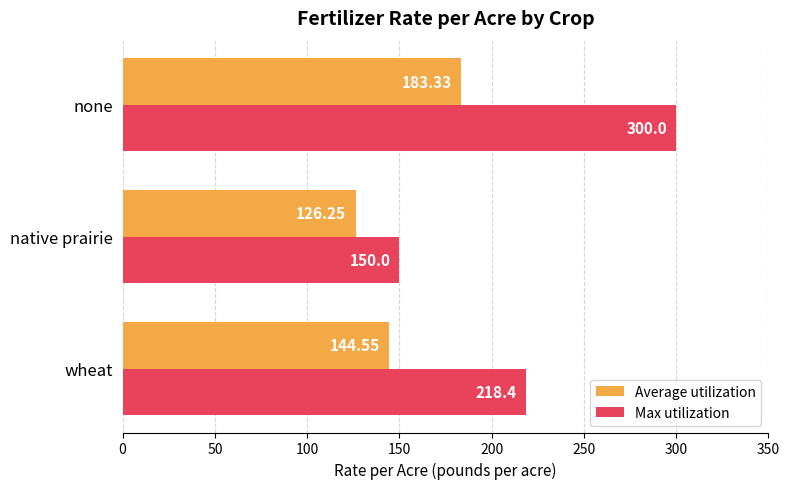

What is the maximum value for Max utilization?

300.0